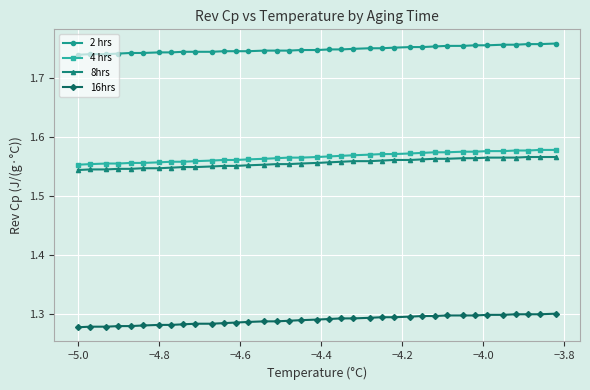

What is the sum of all 4 hrs values?

57.9